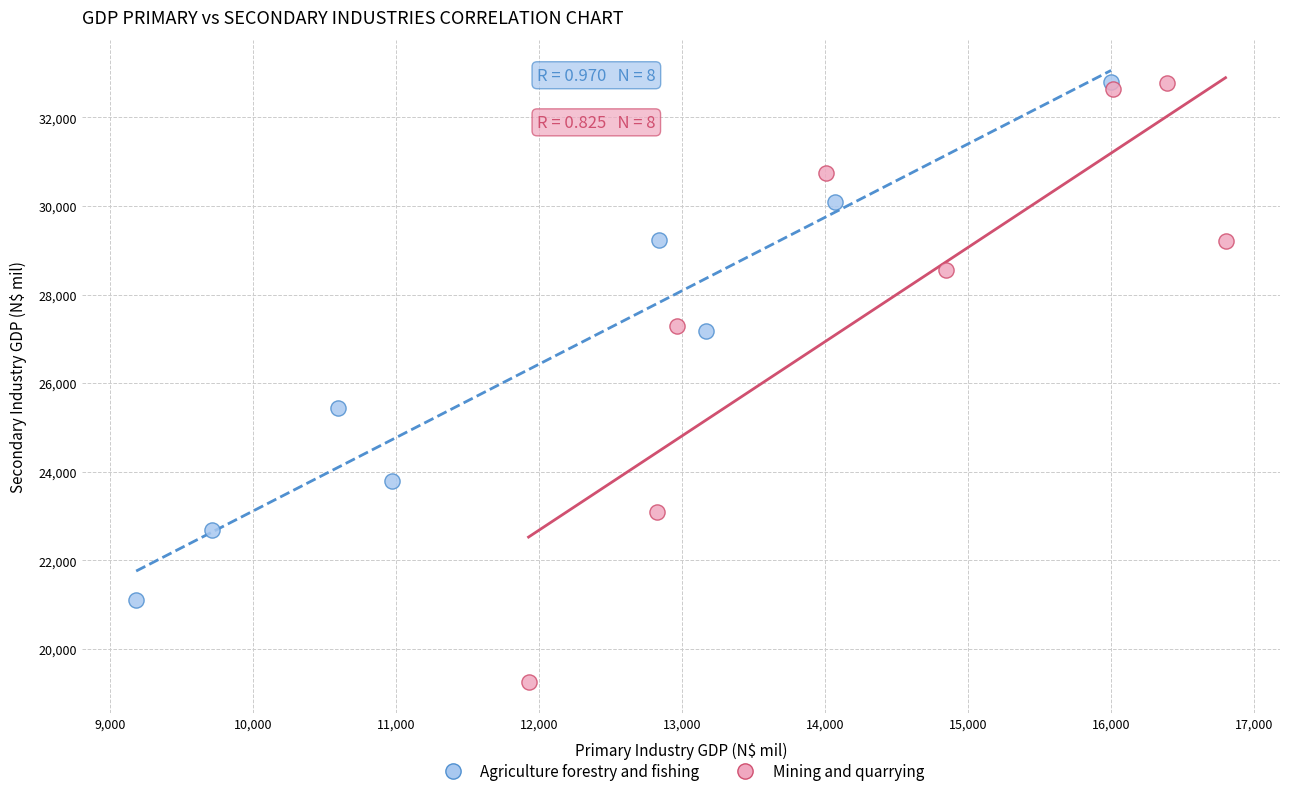

Which series has the widest spread of Y values?

Mining and quarrying